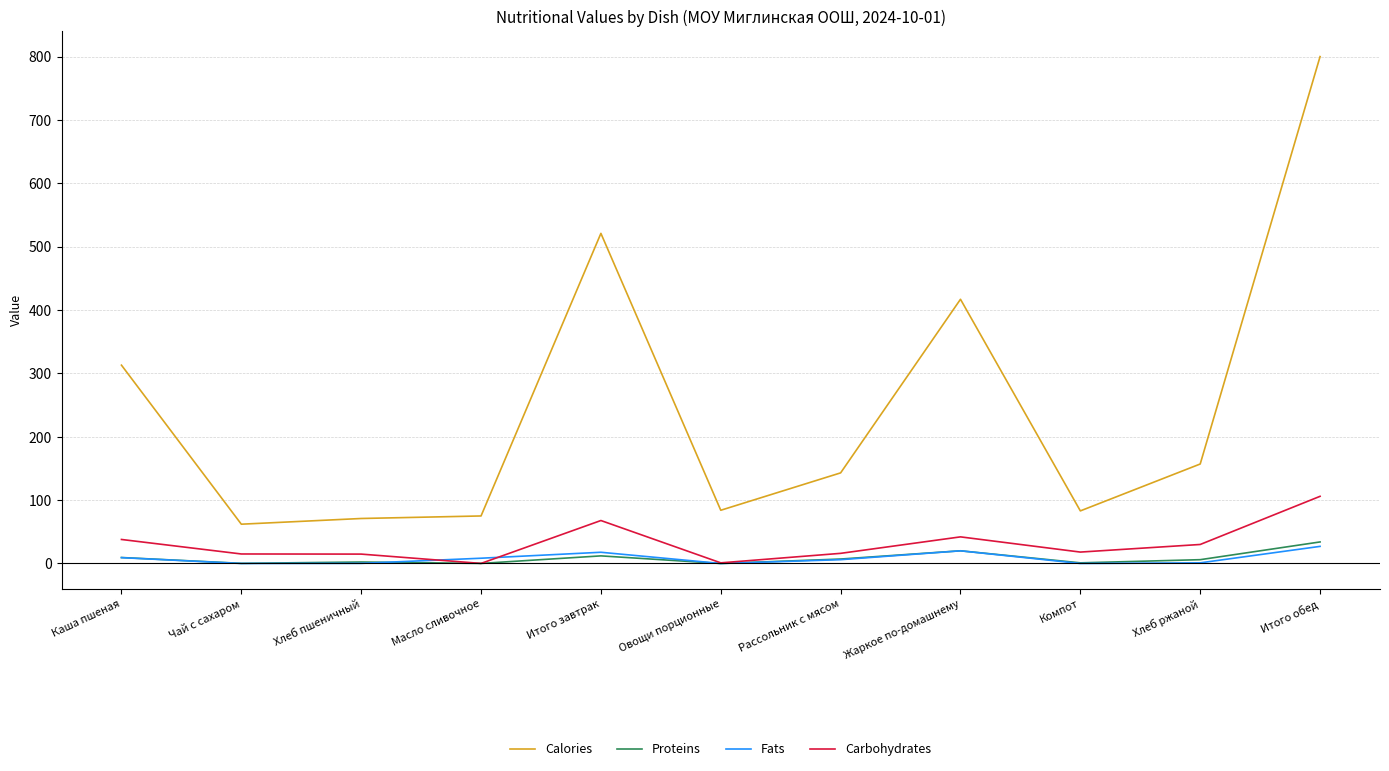

True or false: Calories and Carbohydrates cross at least once.

False